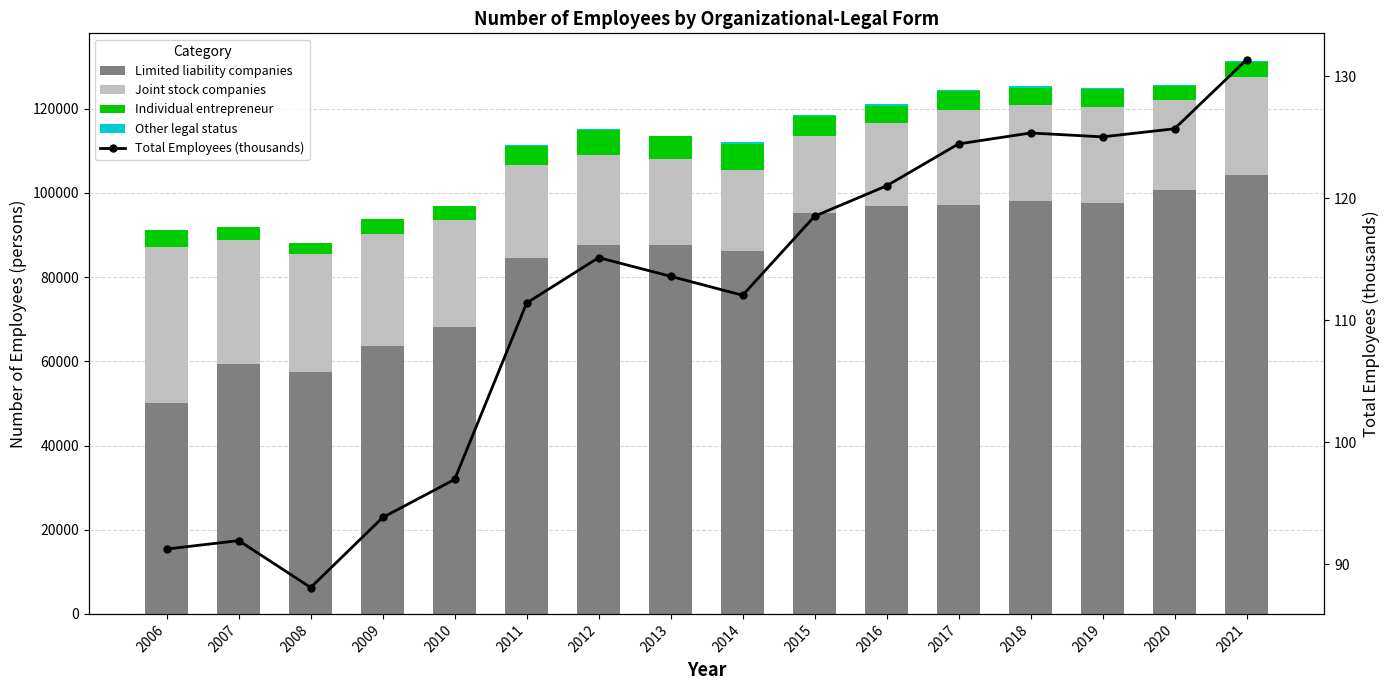

Which category has the lowest value across all series?

2009